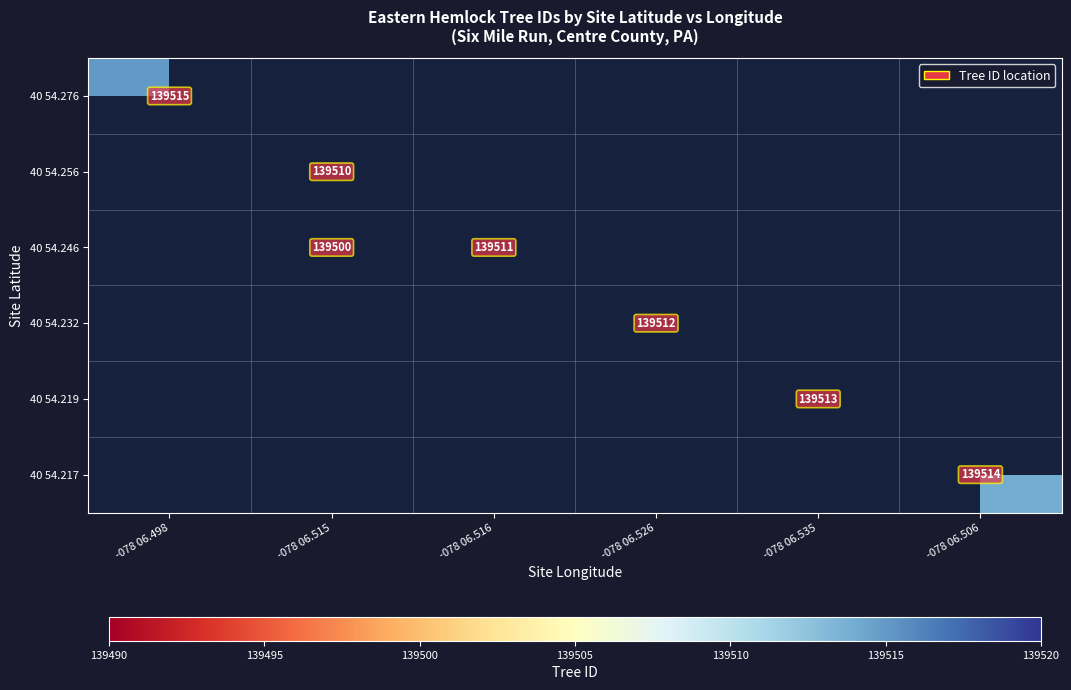

How many data points does each series have?

6